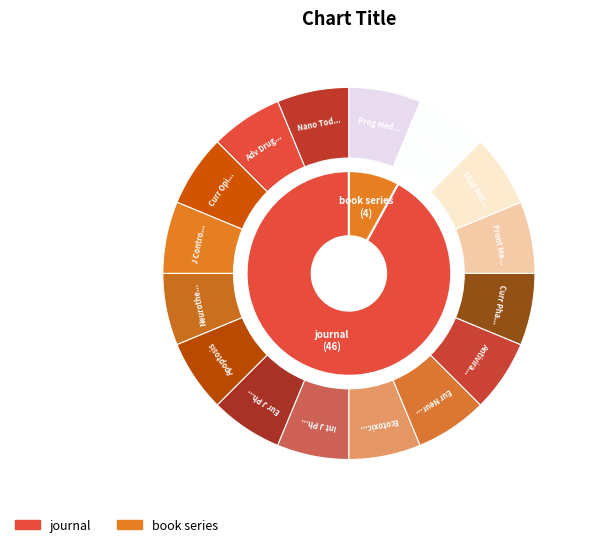

Does book series represent more than half of the total?

No